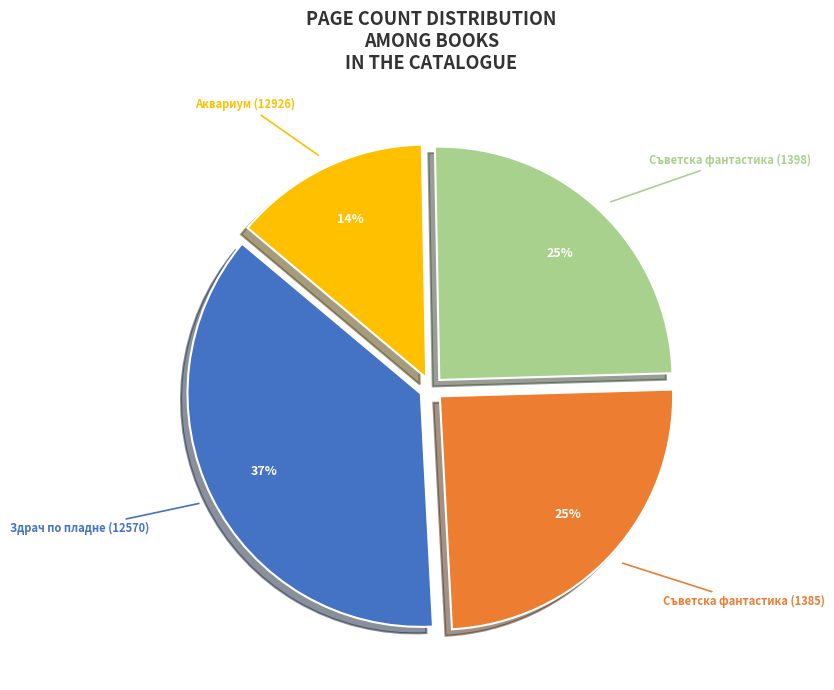

To the nearest percent, what percentage of the pie is Здрач по пладне (12570)?

37%